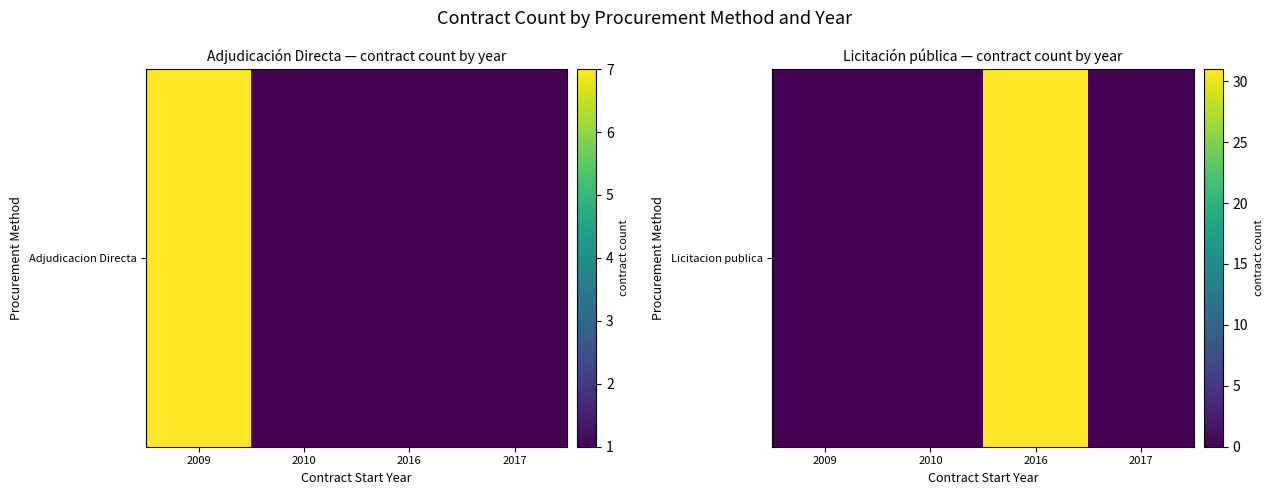

How many values are between 0 and 31?

4